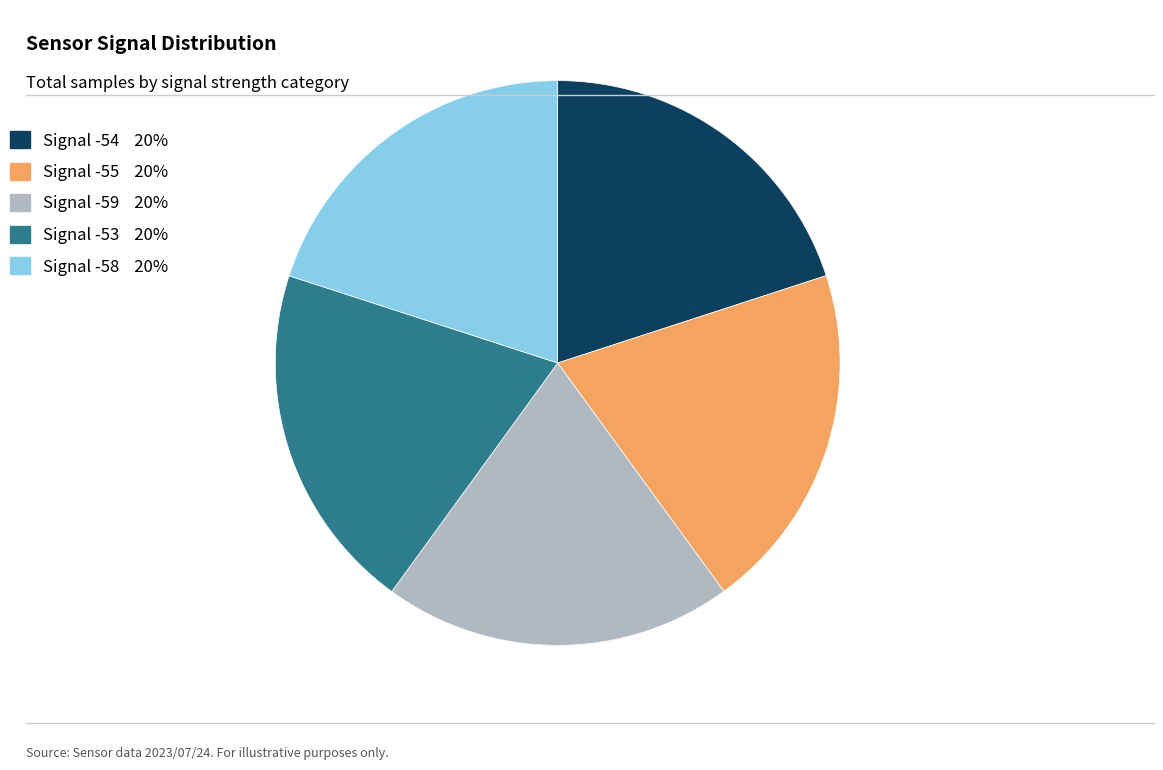

What is the ratio of the value at Signal -59 20% to the value at Signal -58 20%?

1.0